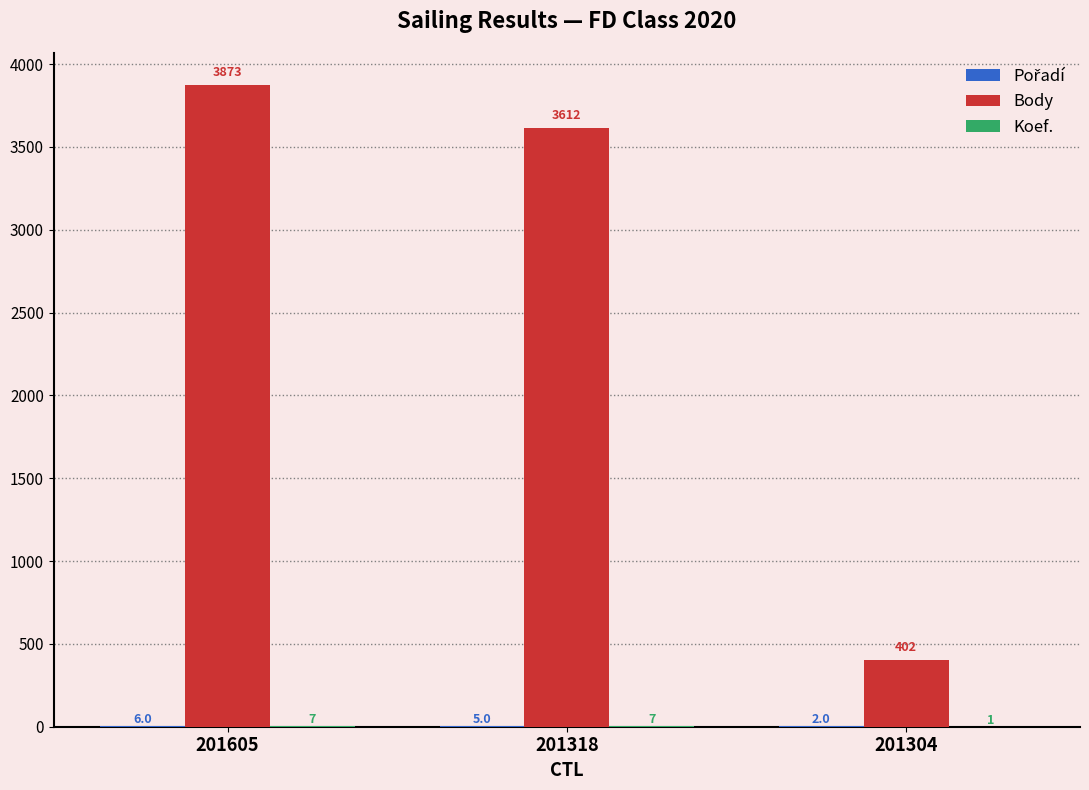

What is the sum of the Body values at 201605 and 201318?

7485